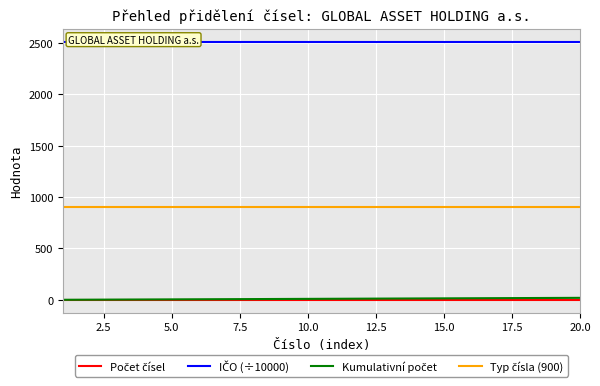

True or false: IČO (÷10000) and Počet čísel intersect in this chart.

False